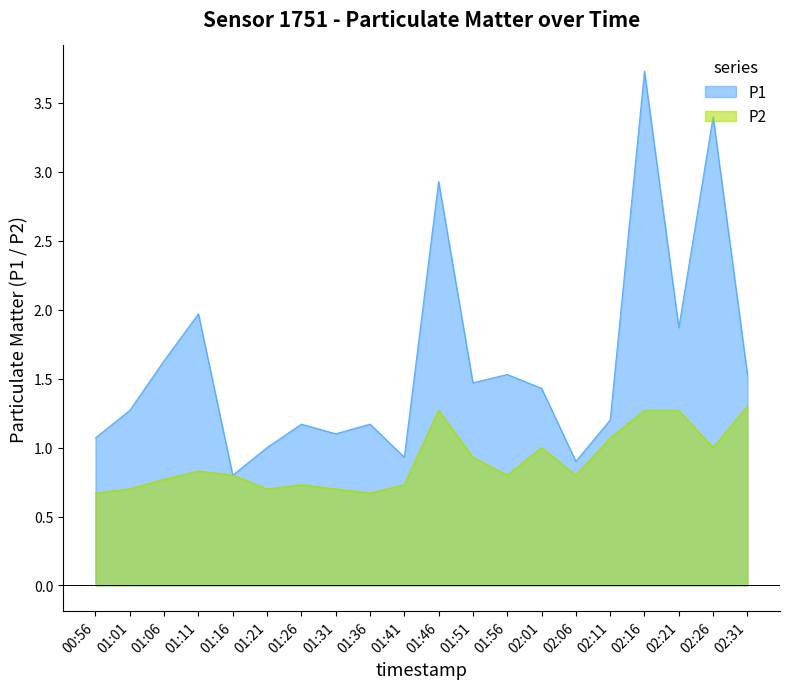

At which category does P2 reach its first local valley?

01:21